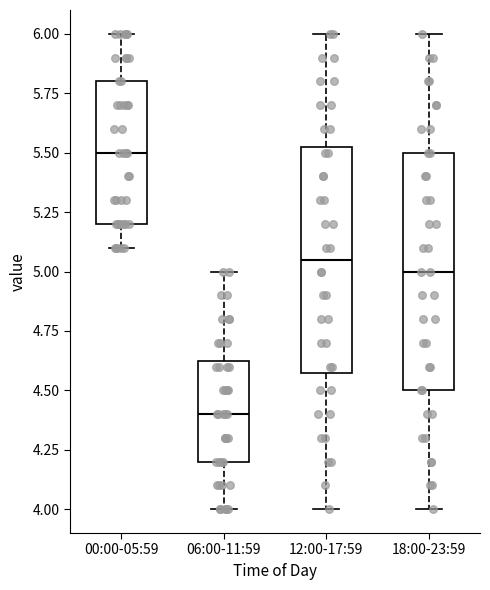

Reading left to right, transcribe this box plot: for each box, give where its median line is, the range the box spans, and where its two whiskers end, as read against the y-axis. The values are not printed on the chart, so give them approximately, as read against the axis.

00:00-05:59: median 5.50, box 5.20 to 5.80, whiskers 5.10 to 6.00
06:00-11:59: median 4.40, box 4.20 to 4.65, whiskers 4.00 to 5.00
12:00-17:59: median 5.05, box 4.60 to 5.55, whiskers 4.00 to 6.00
18:00-23:59: median 5.00, box 4.50 to 5.50, whiskers 4.00 to 6.00